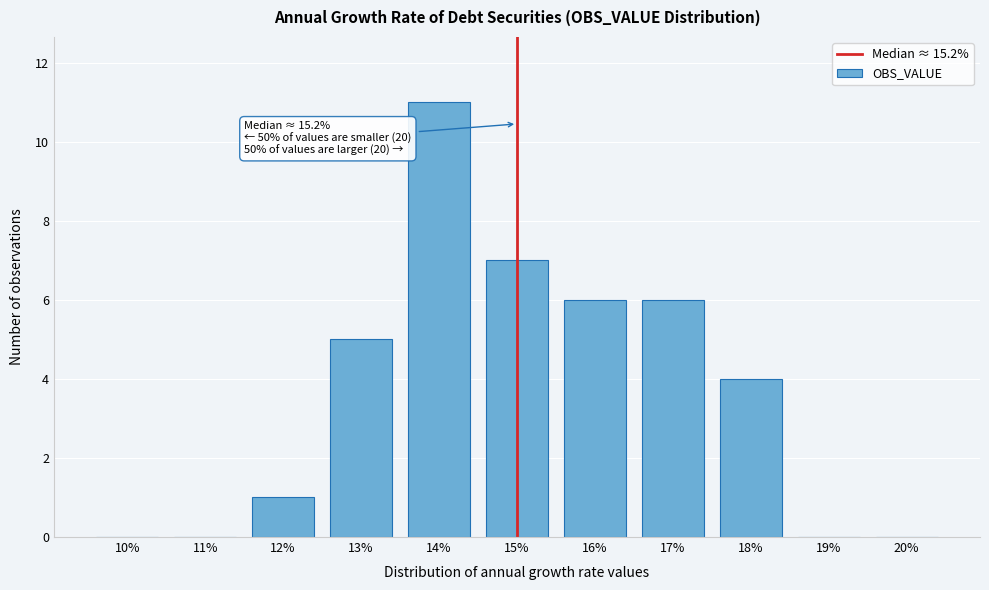

Reading right to left, list all the values displayed in this chart.

20%=0	19%=0	18%=4	17%=6	16%=6	15%=7	14%=11	13%=5	12%=1	11%=0	10%=0